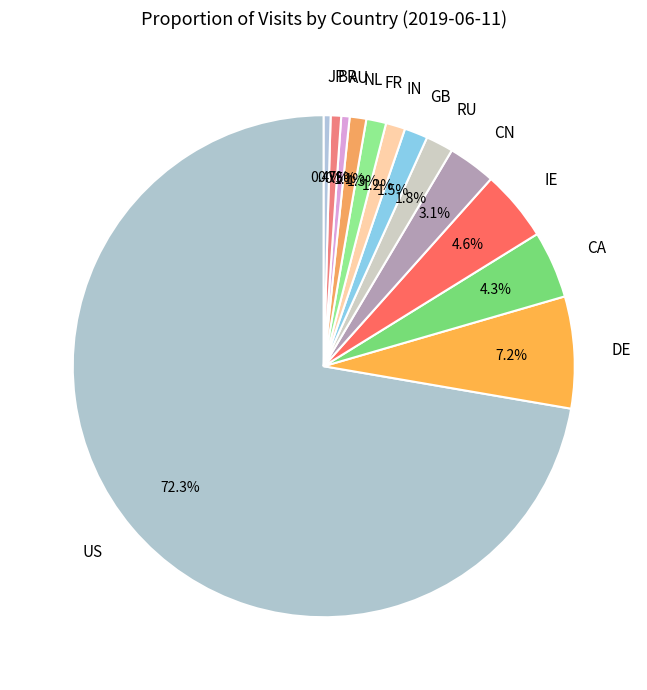

To the nearest percent, what portion does CA represent?

4%